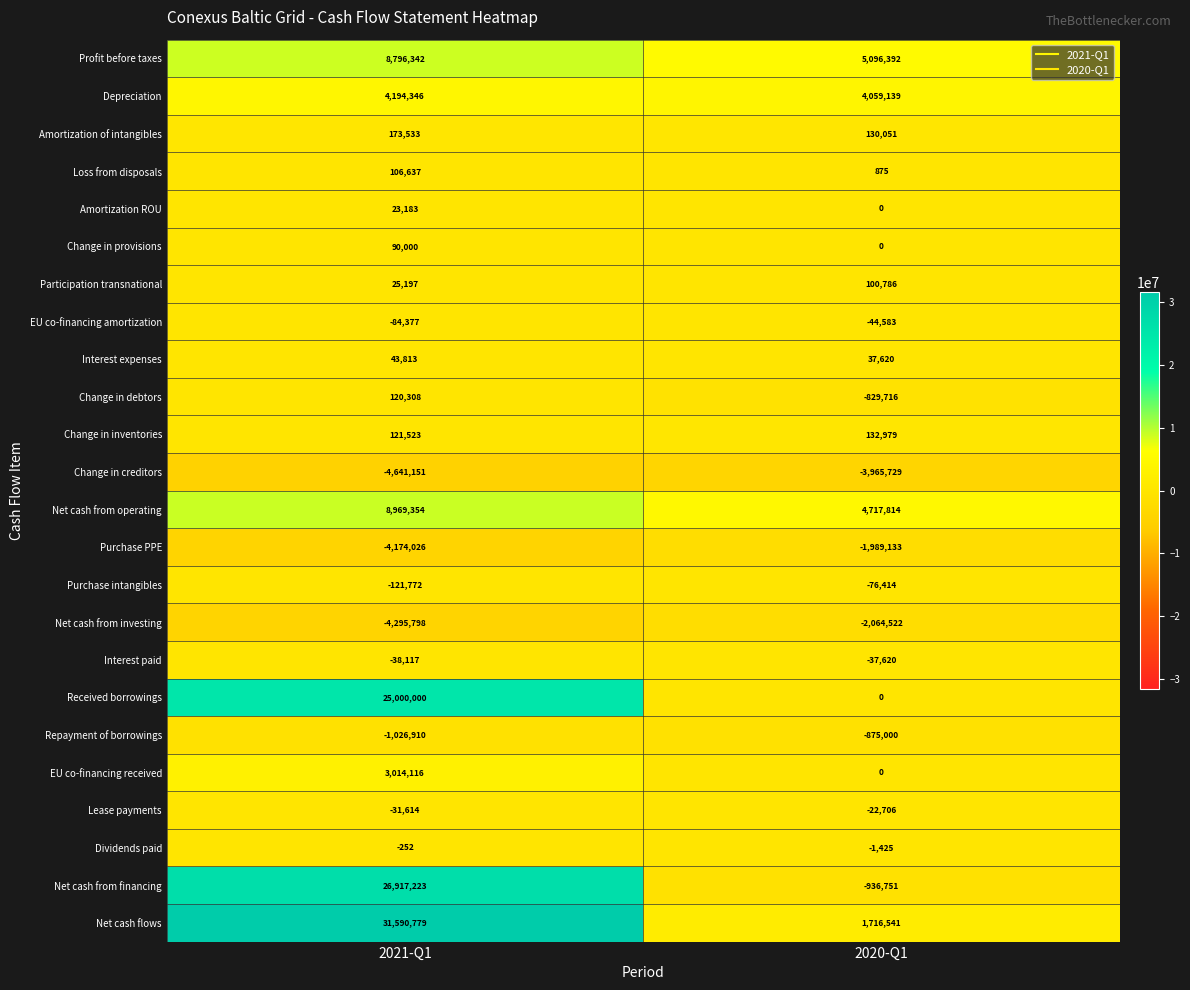

At which label is Lease payments closest to -27160?

2021-Q1